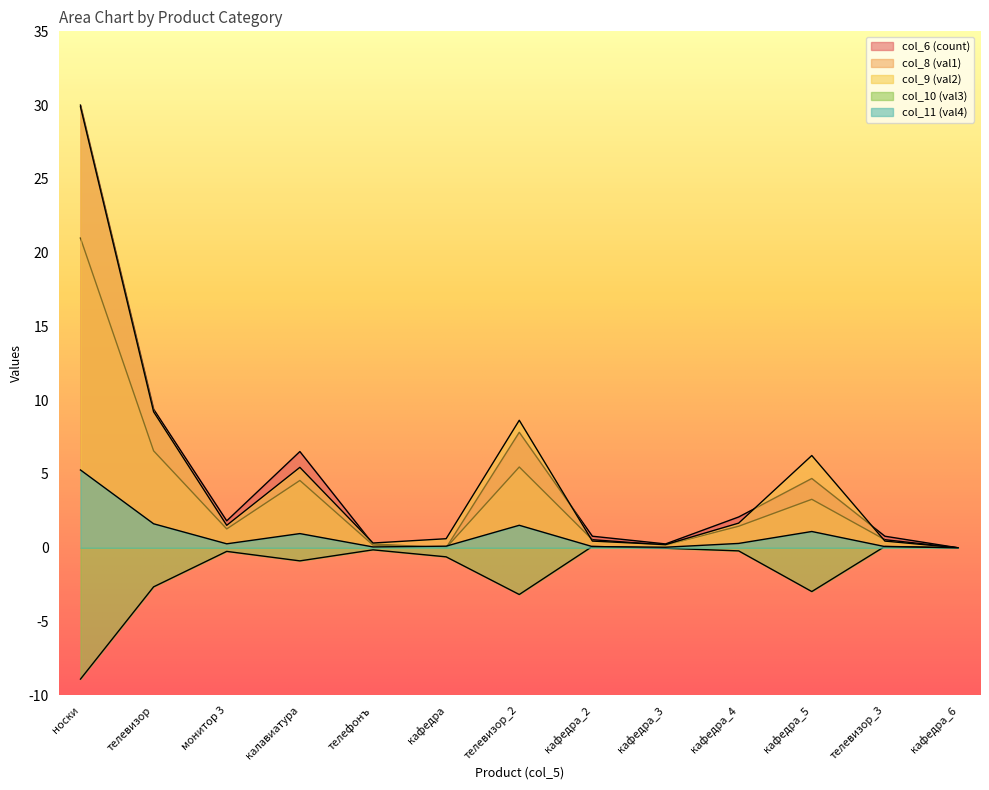

What is the label of the 12th point from the right?

телевизор